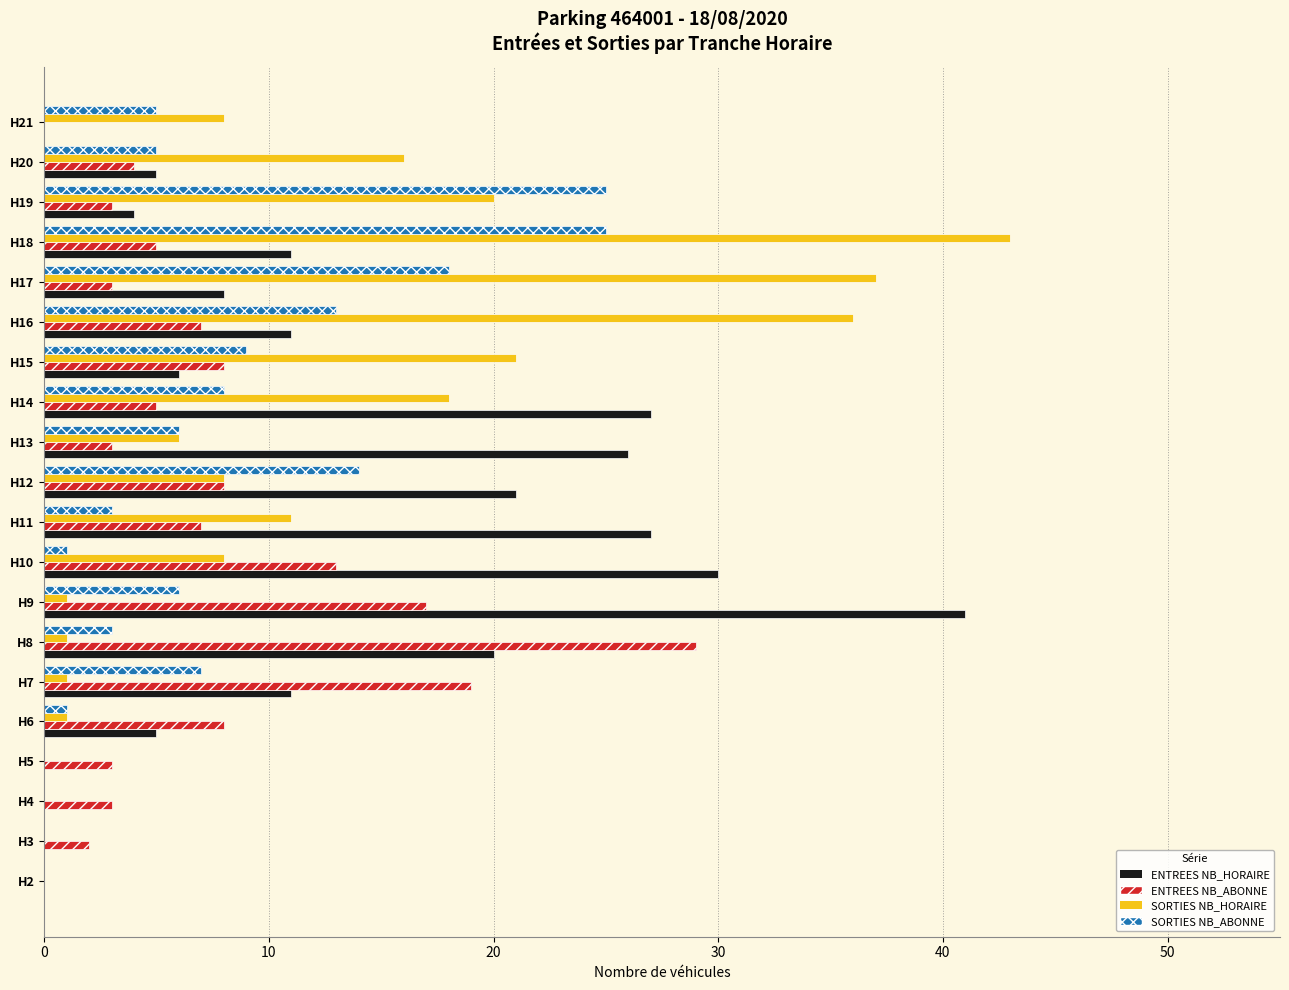

Is the value of SORTIES NB_ABONNE at H20 greater than the value of ENTREES NB_ABONNE at H21?

Yes